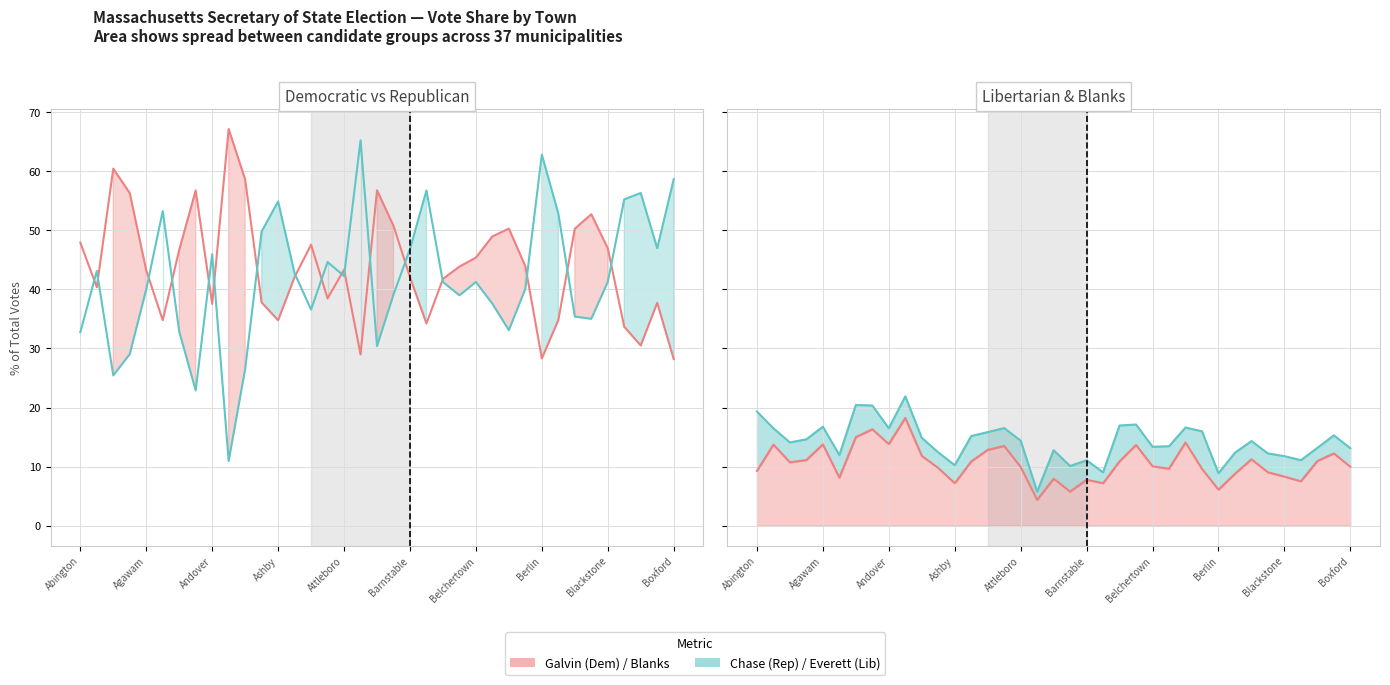

How many data points in Galvin (Democratic) are less than 43?

17